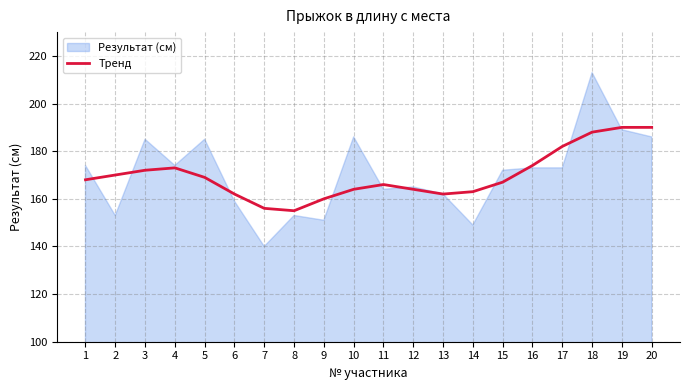

The Тренд series shows 79 at 7. True or false?

False